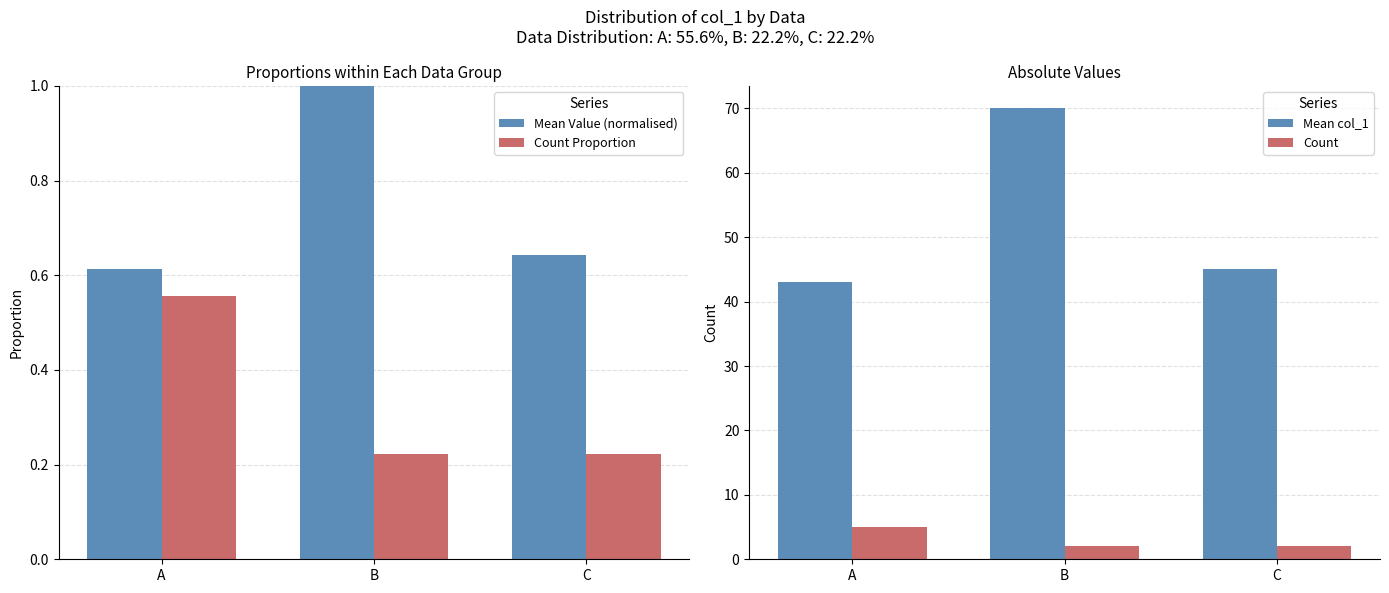

Rank the series at A from highest to lowest value.

Mean col_1, Count, Mean Value (normalised), Count Proportion